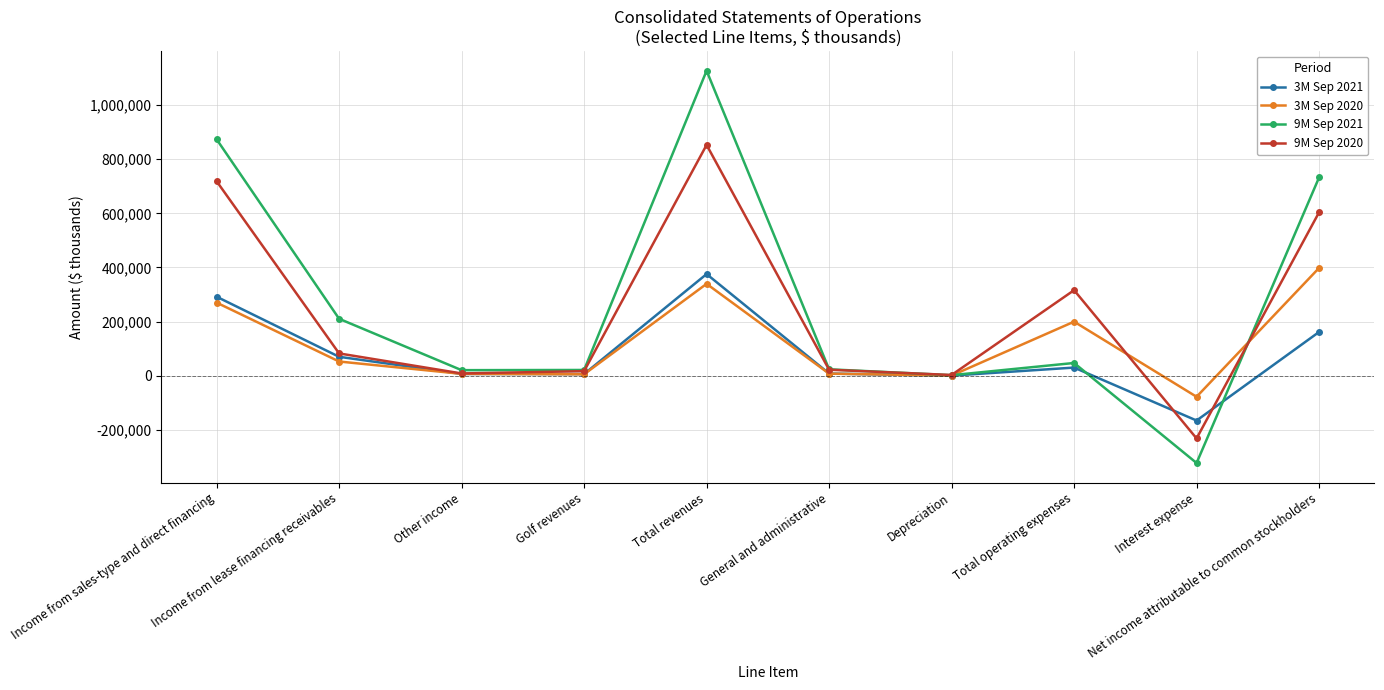

Which series has the largest range (max minus min)?

9M Sep 2021